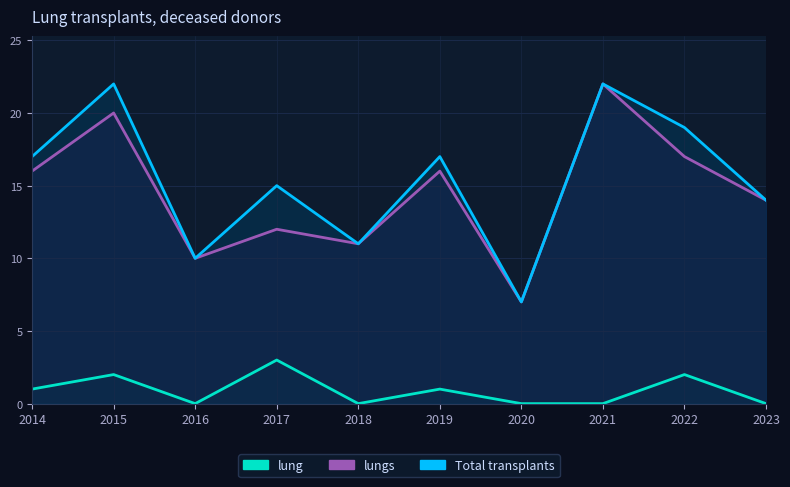

How many data points in lung are above 1?

3